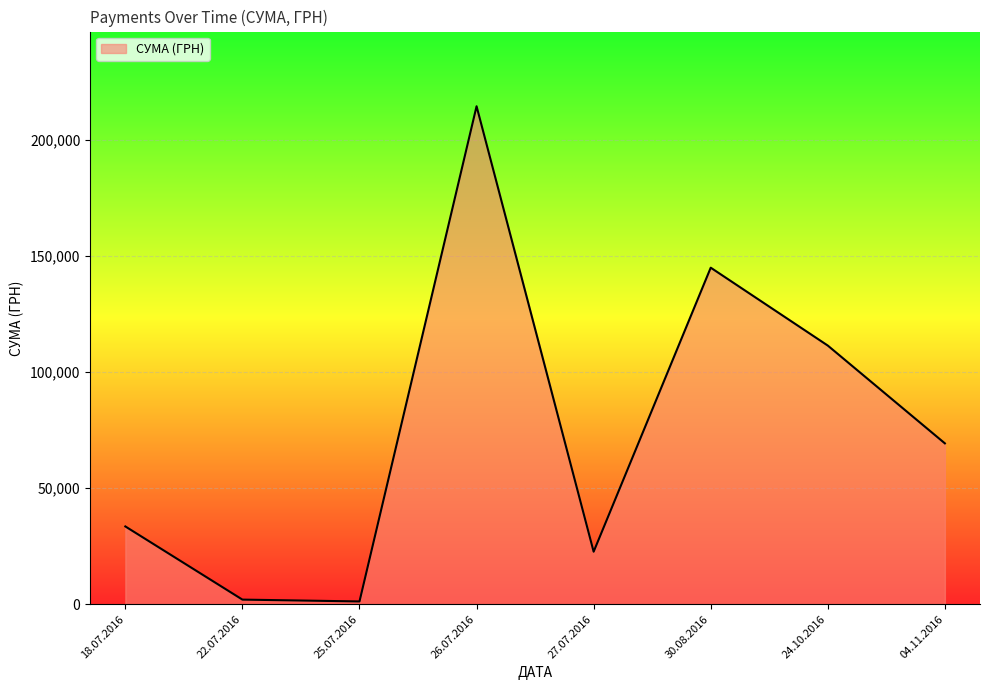

What is the difference between the values at 18.07.2016 and 26.07.2016?

180886.3